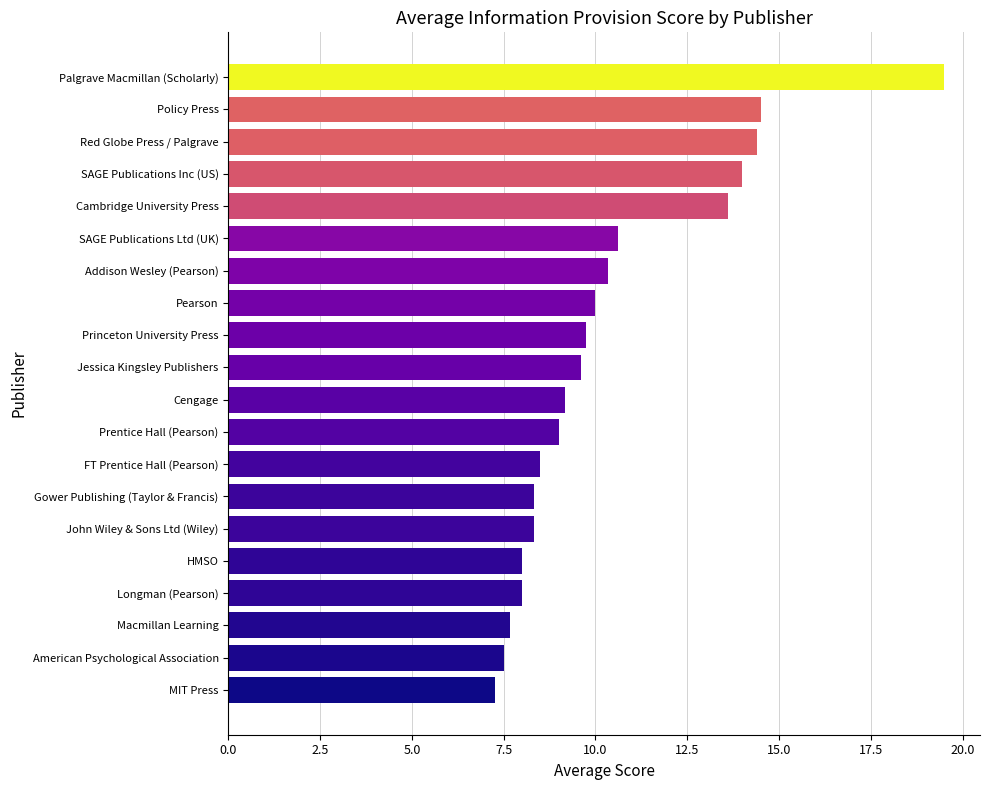

Is it true that the value at FT Prentice Hall (Pearson) is 8.5?

True